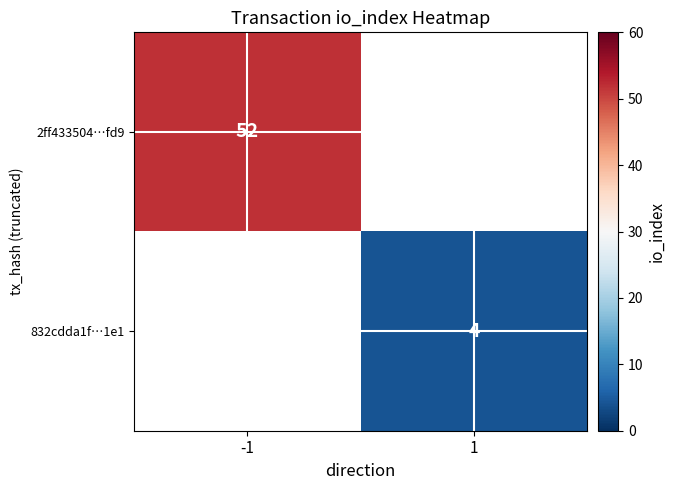

The 832cdda1f…1e1 series shows 7 at 1. True or false?

False